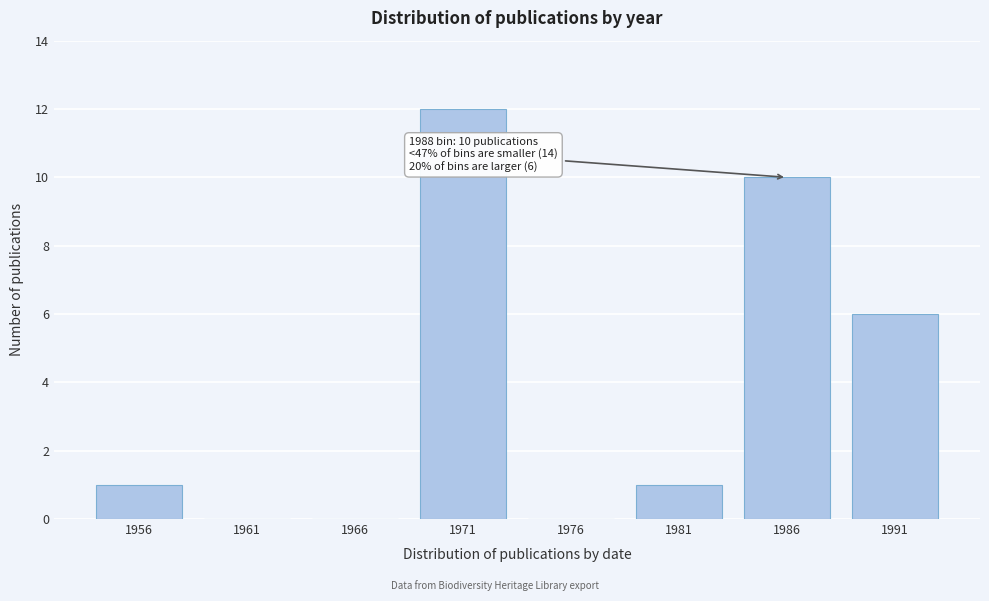

Reading right to left, transcribe all the data shown in this chart.

1991=6	1986=10	1981=1	1976=0	1971=12	1966=0	1961=0	1956=1